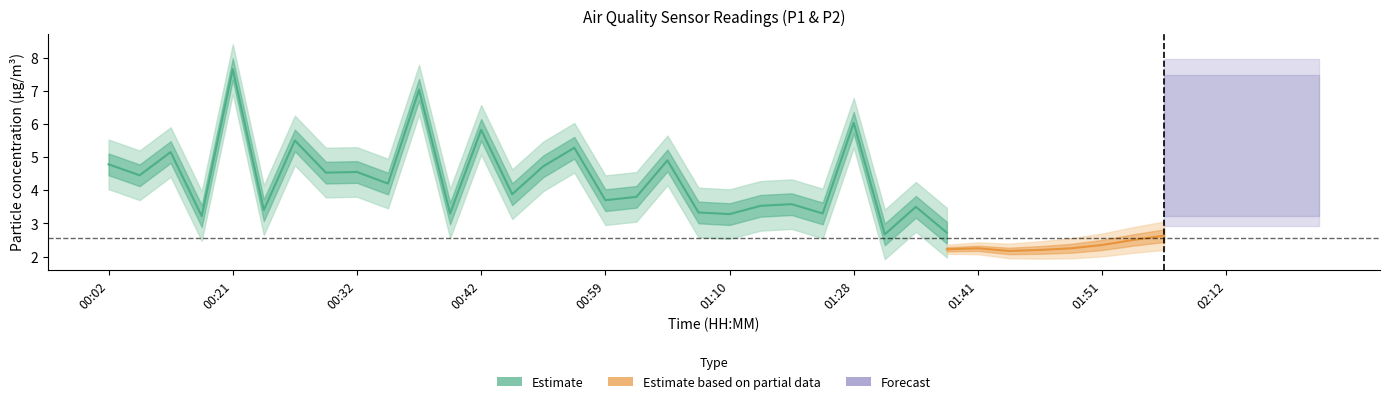

Which has a higher value, 01:04 or 00:45?

01:04